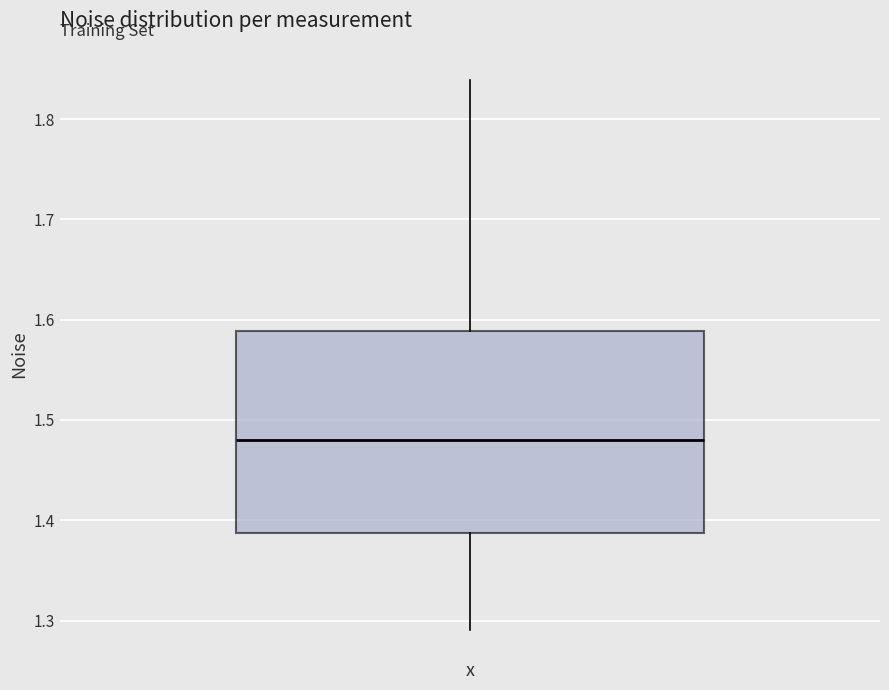

Read this box plot against the y-axis: the position of the median line, the range covered by the box, and the ends of both whiskers. The values are not printed on the chart, so give them approximately, as read against the axis.

median 1.48, box 1.39 to 1.59, whiskers 1.29 to 1.84